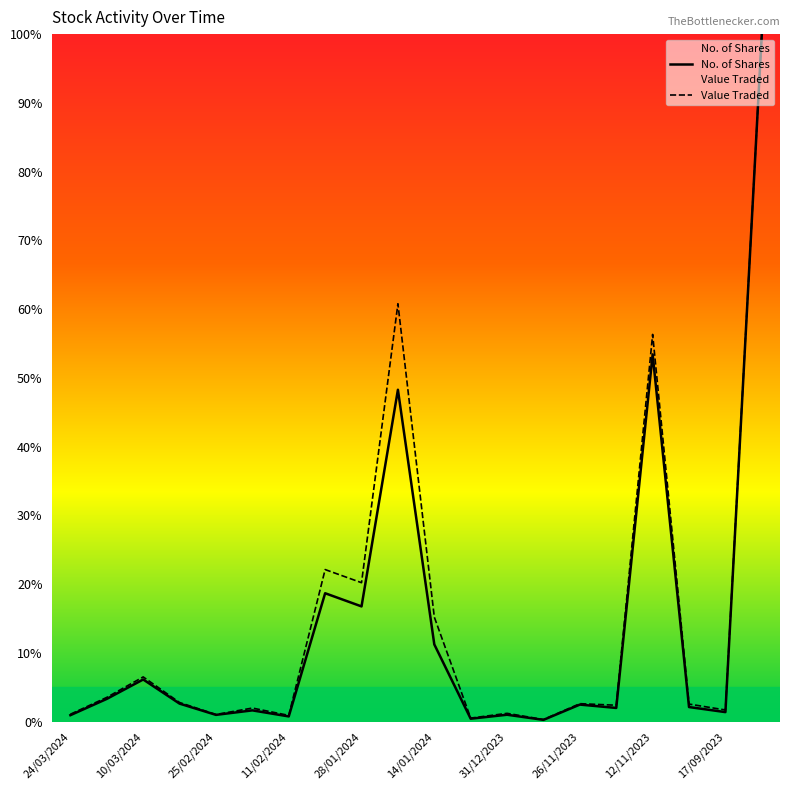

What is the sum of the Value Traded values at 31/12/2023 and 11/02/2024?

2.1